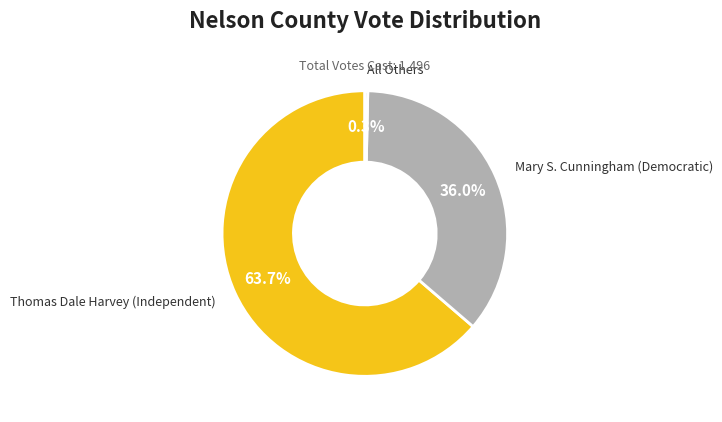

Is there any slice that represents more than half of the pie?

Yes